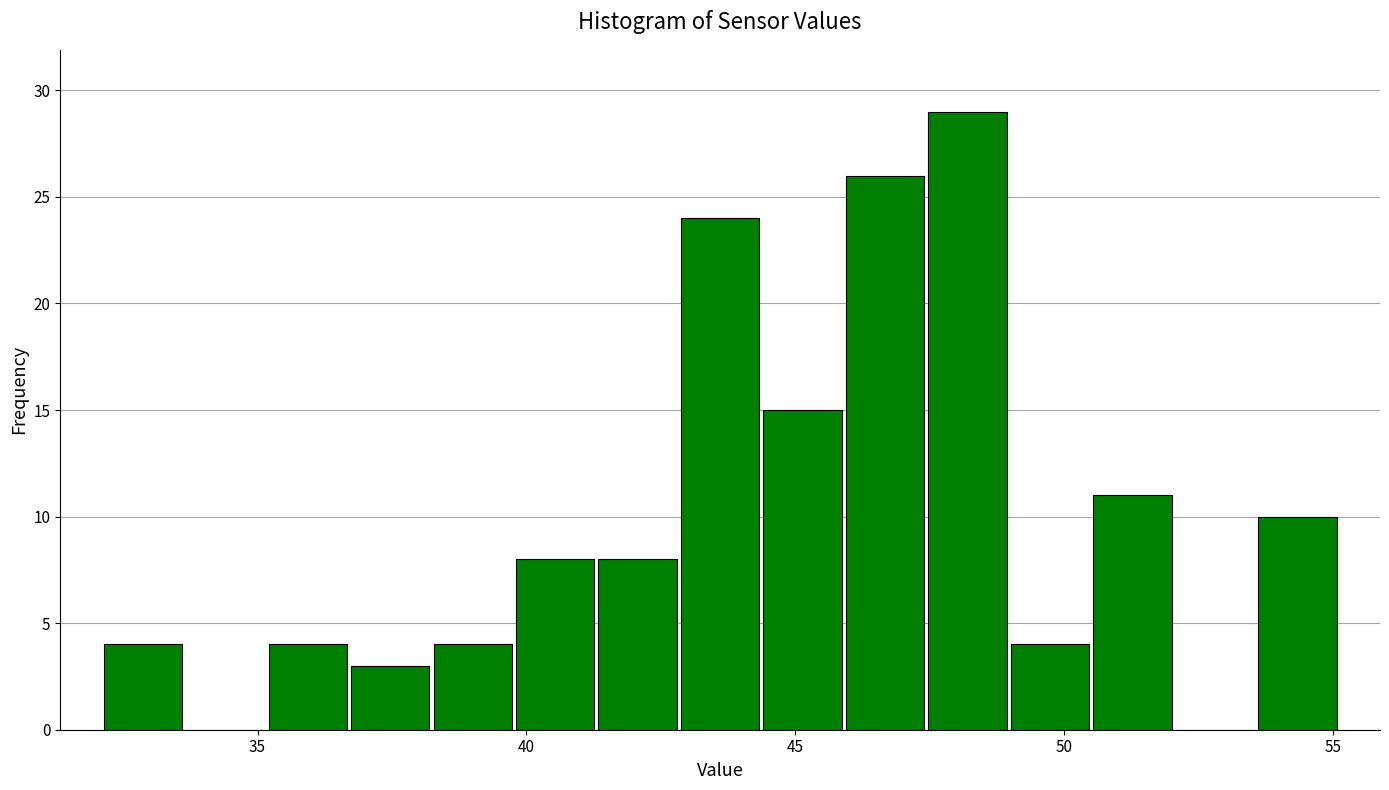

Around what value on the x-axis is the tallest bar? Give the approximate position of its centre, as read against the axis.

48.0